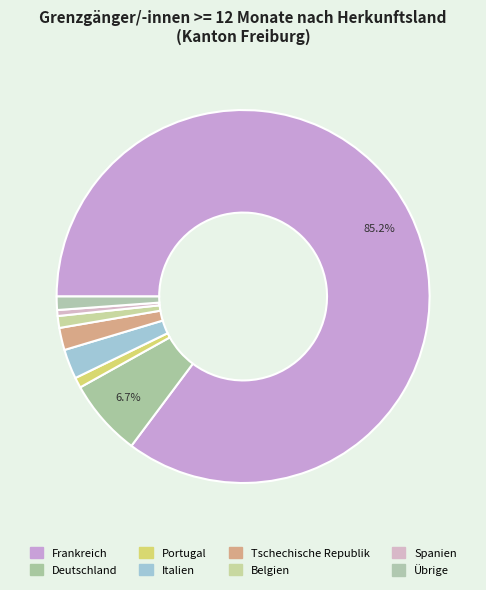

Rank the categories by value from lowest to highest.

Spanien, Portugal, Belgien, Übrige, Tschechische Republik, Italien, Deutschland, Frankreich